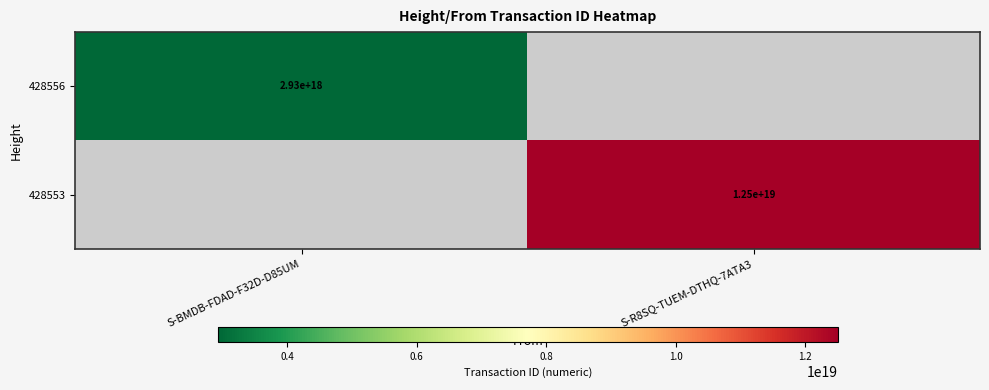

How many data points does each series have?

2